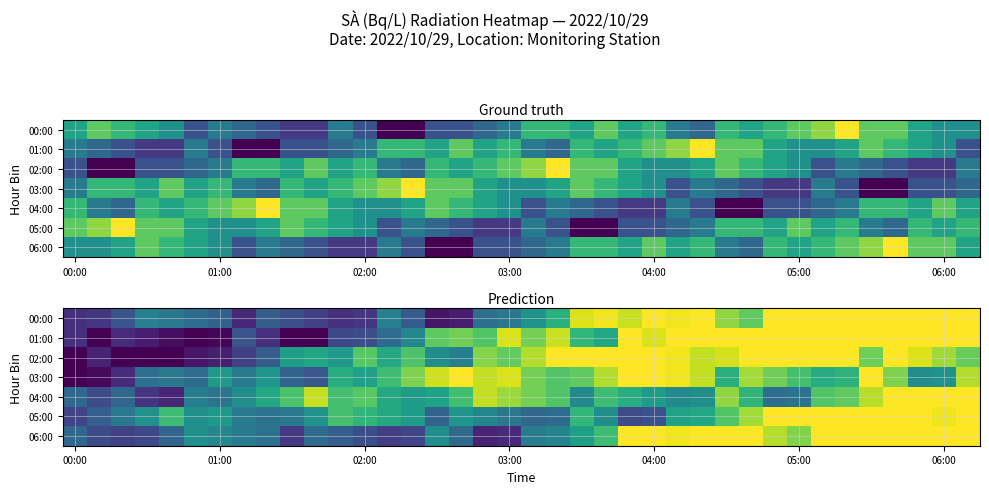

At how many categories does at least one series exceed 22?

34